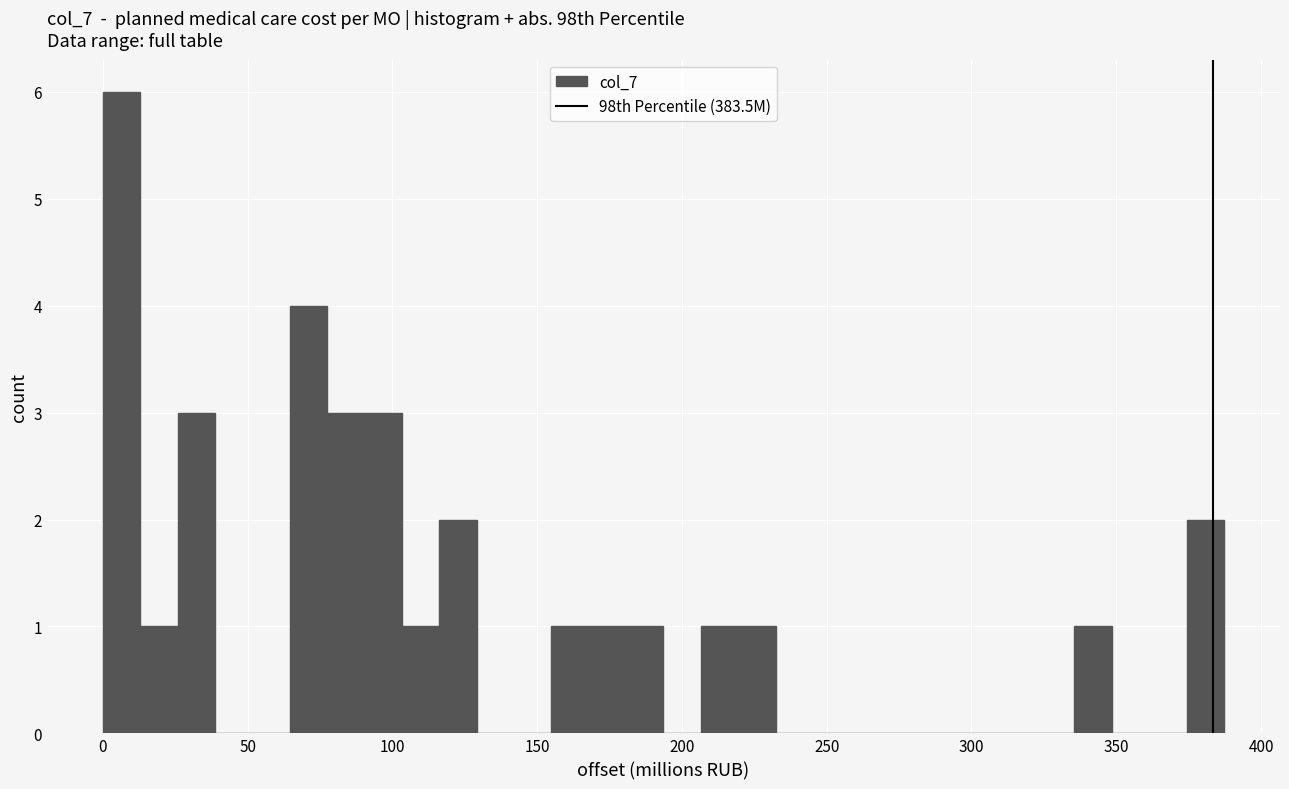

Read against the x-axis, roughly where is the centre of the tallest bar?

5